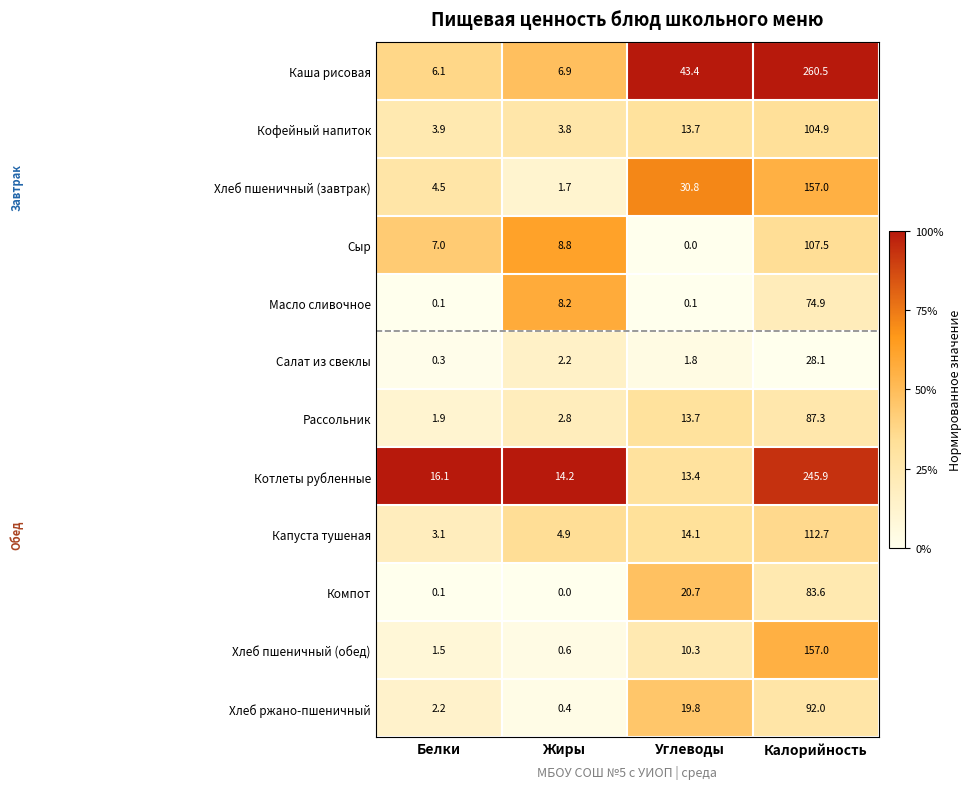

What is the spread (max minus min) of values at Углеводы?

43.4